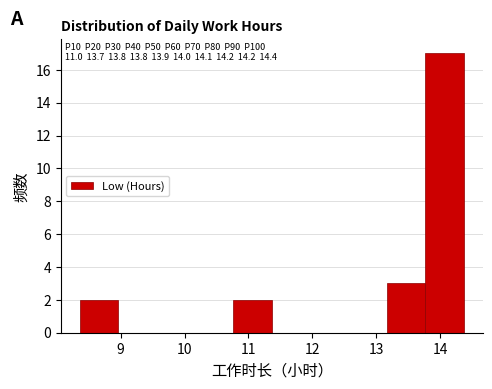

Over which range of the x-axis is the bar tallest?

13.8 to 14.4